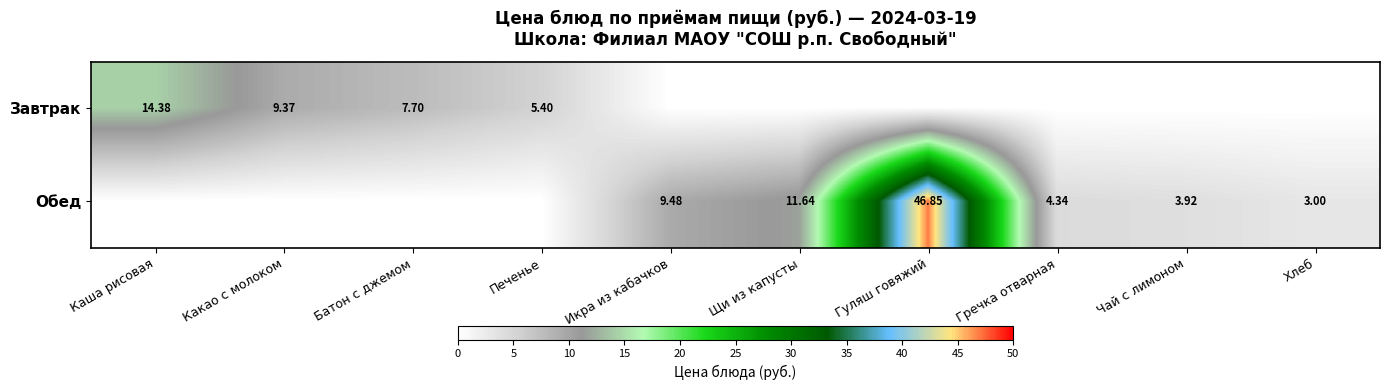

What is the difference between the maximum and minimum values in the Завтрак series?

14.4